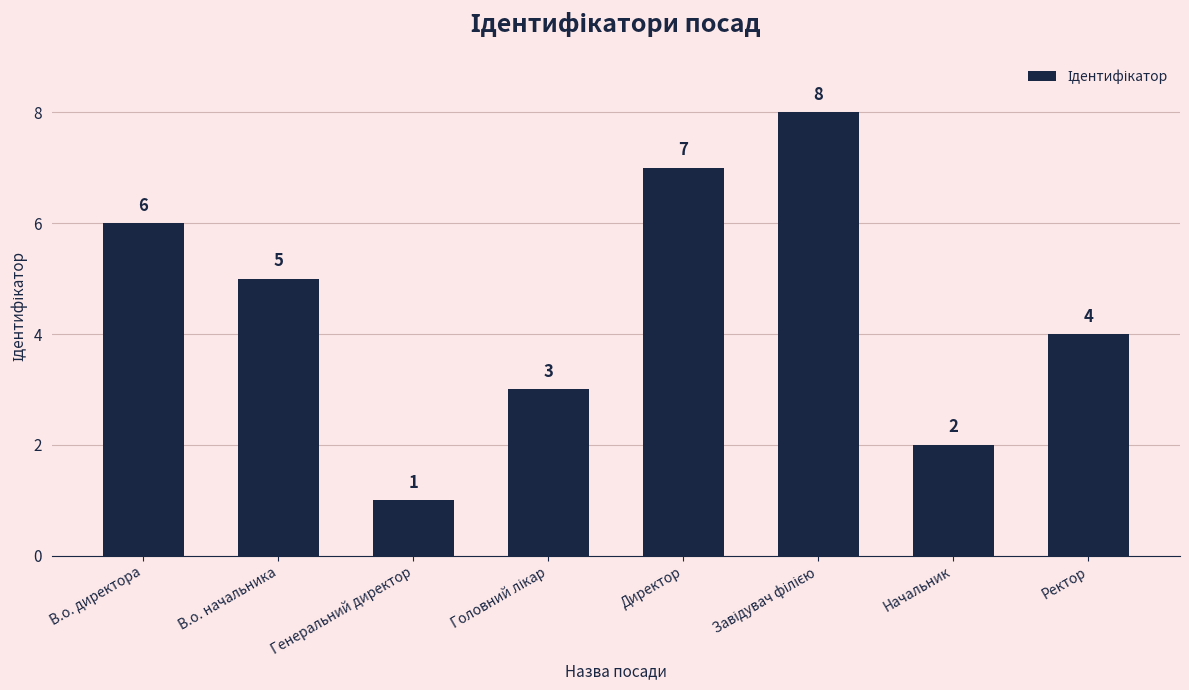

At which label does the data first exceed 5?

В.о. директора